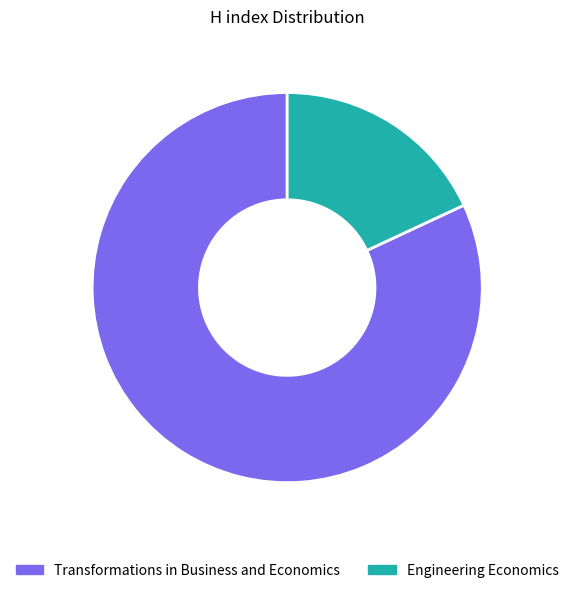

Which slice is the largest?

Transformations in Business and Economics